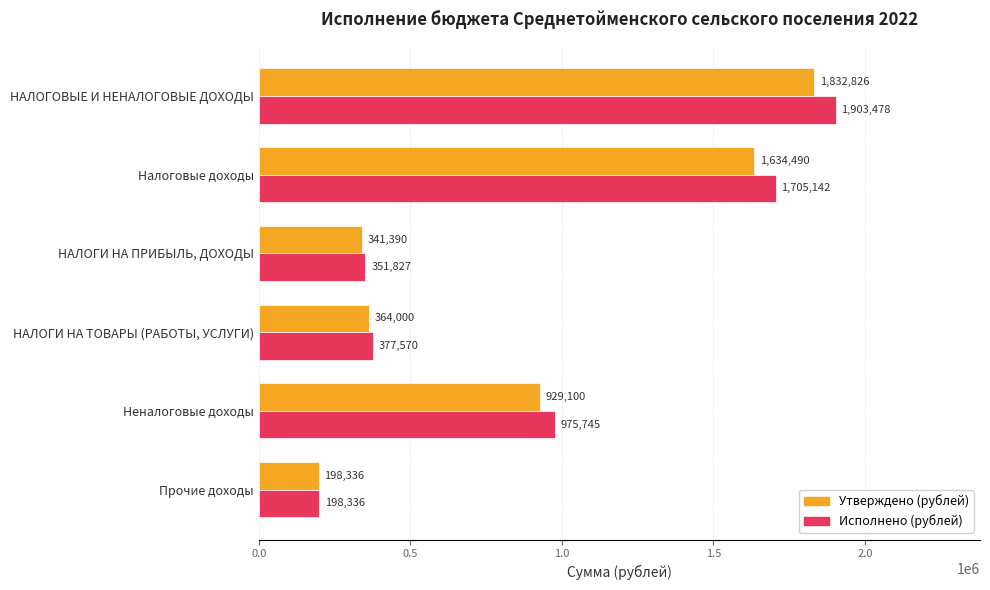

List the series in order of their peak value, highest first.

Исполнено (рублей), Утверждено (рублей)